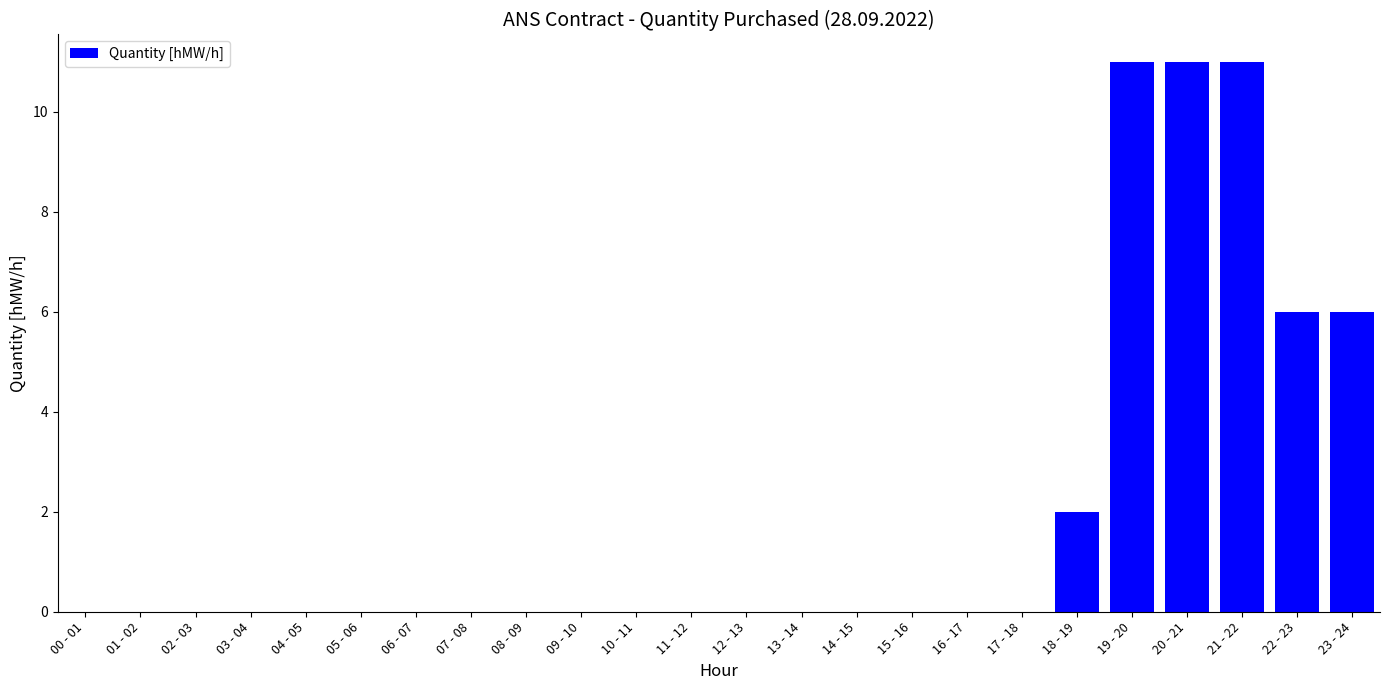

How many data points does each series have?

24